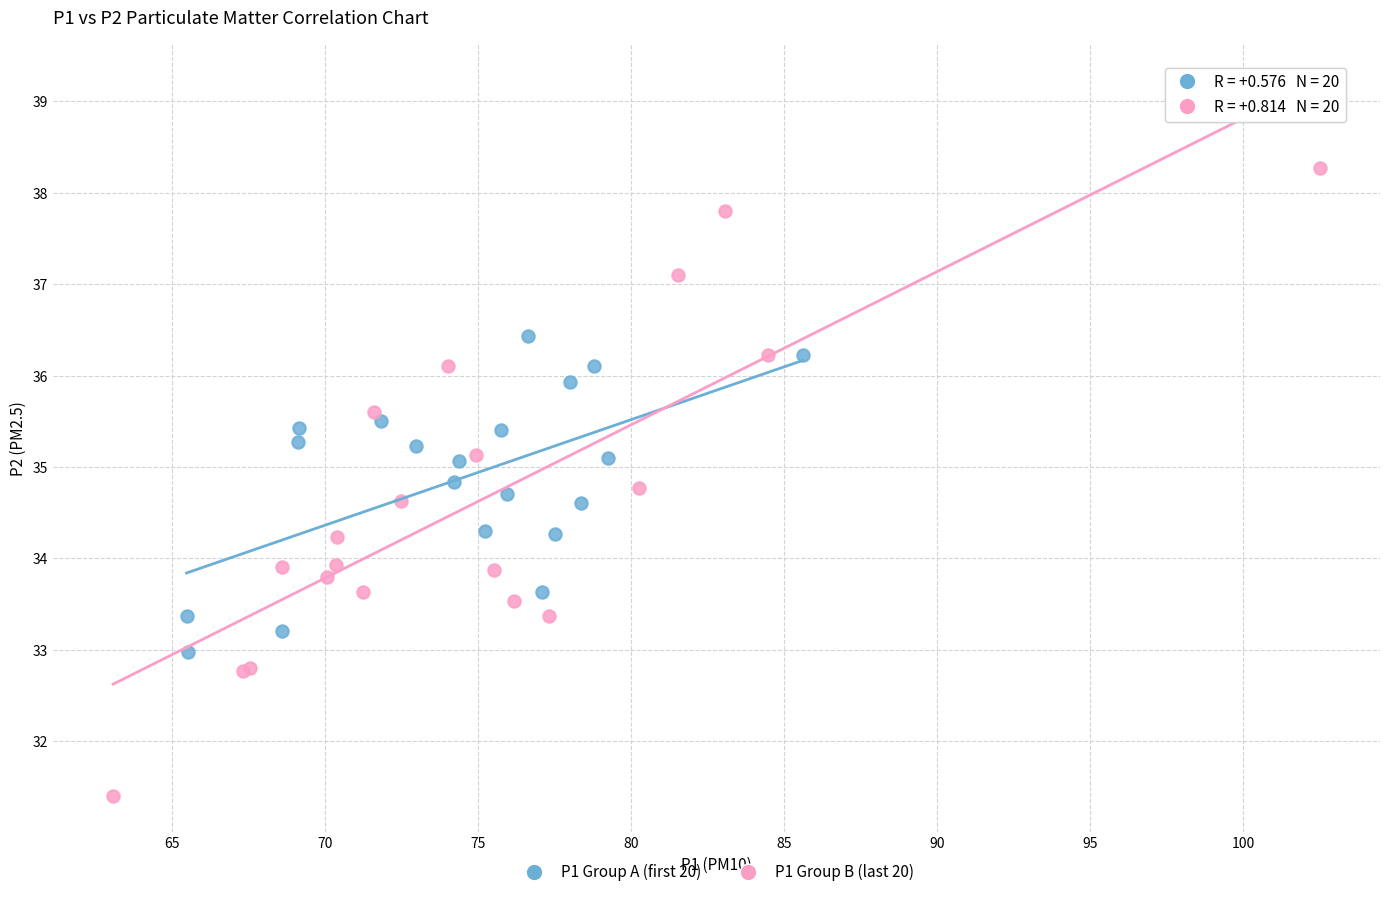

What are all the series names shown in the legend?

P1 Group A (first 20), P1 Group B (last 20)